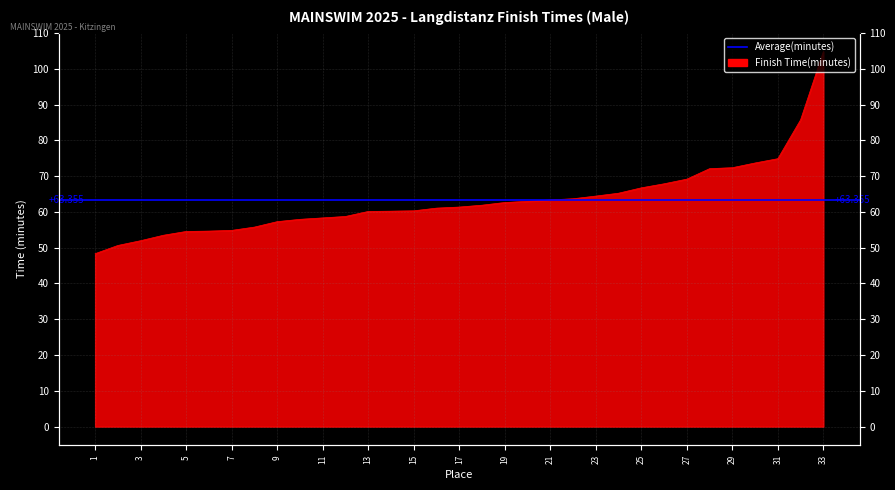

What value does the data have at 20?

63.0